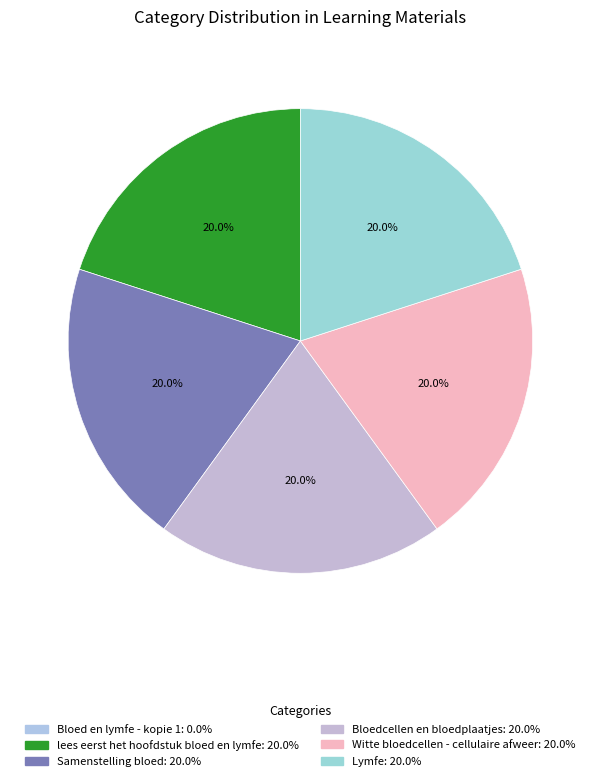

Is it true that Lymfe is 20% of the pie?

True